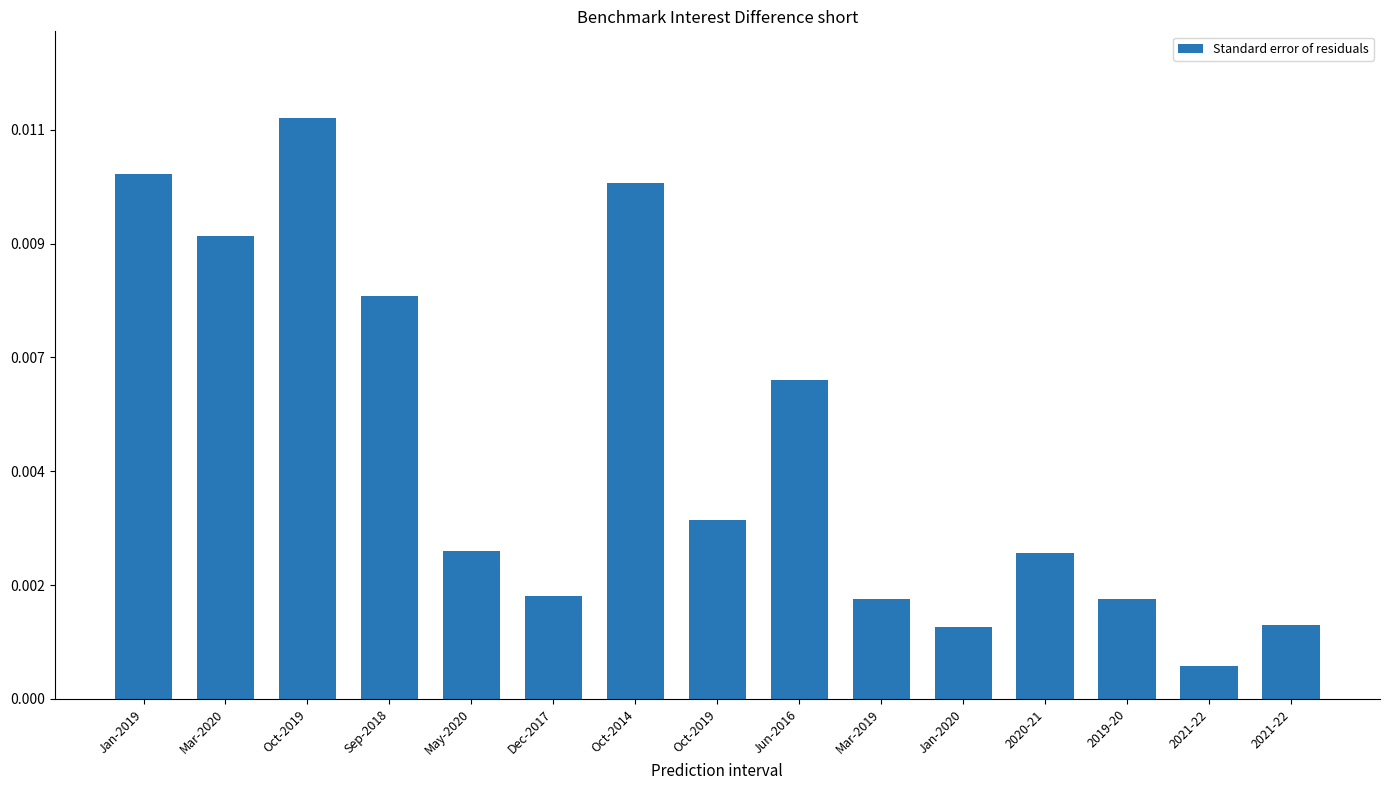

Are the bars horizontal?

No